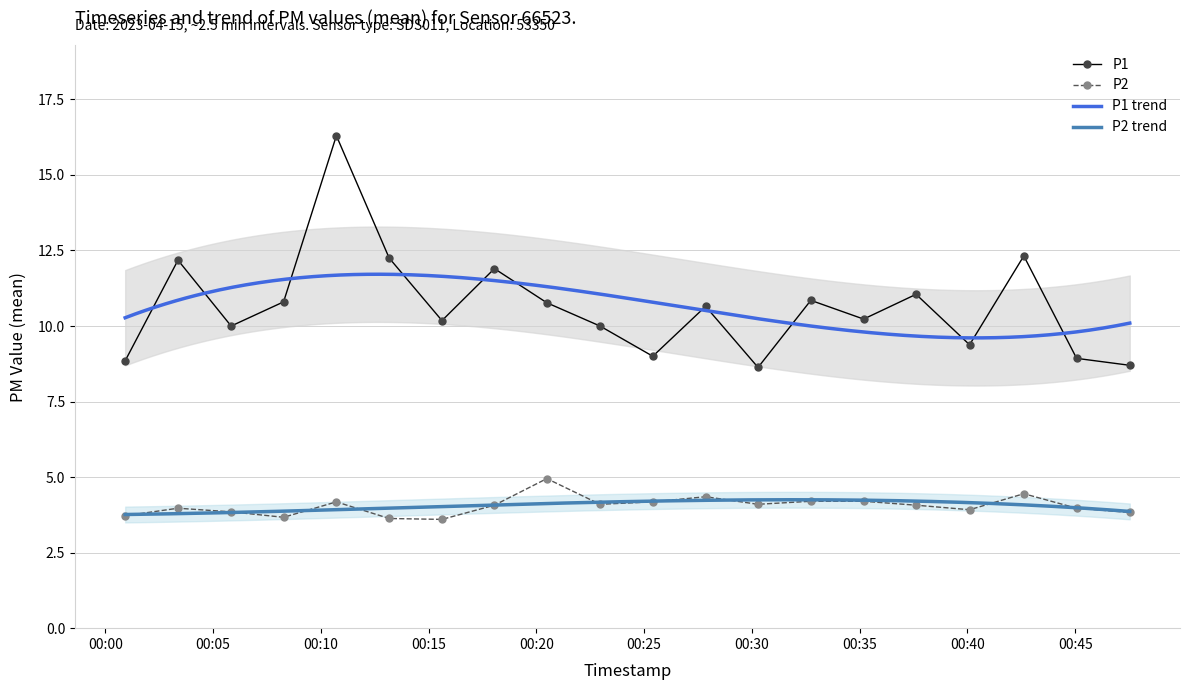

What is the highest value of the P2 series?

5.0